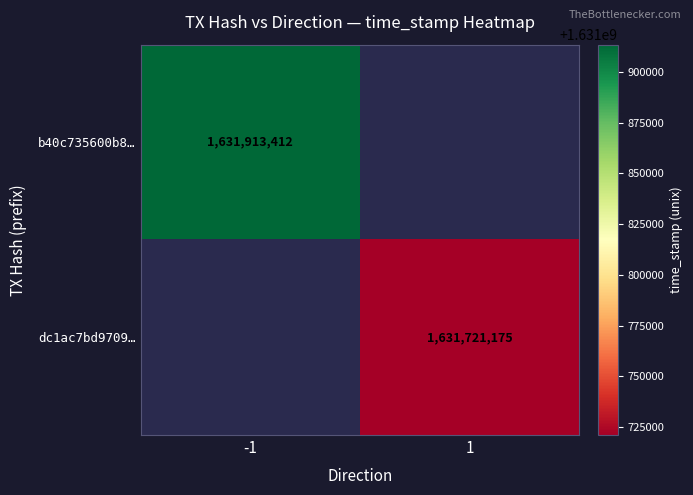

Count the number of data series in this chart.

2